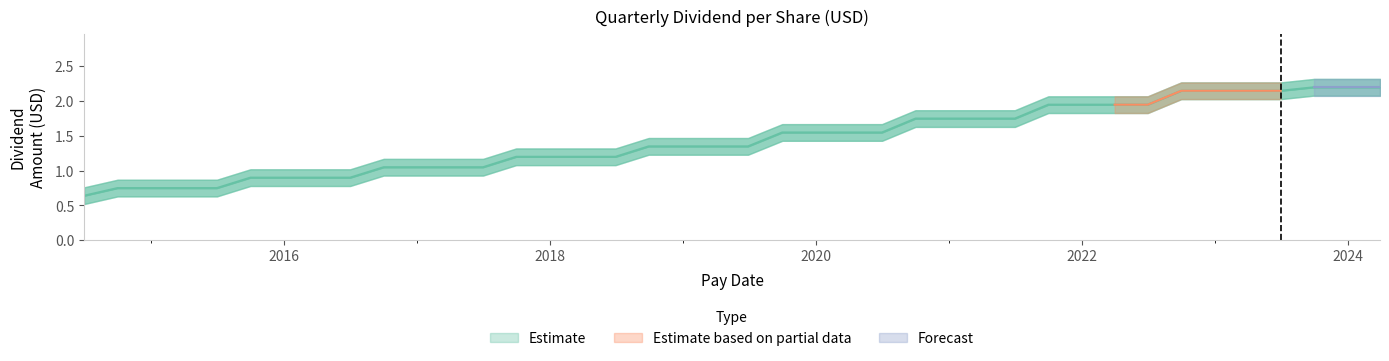

Reading left to right, list all the values displayed in this chart.

0.6	0.8	0.8	0.8	0.8	0.9	0.9	0.9	0.9	1.1	1.1	1.1	1.1	1.2	1.2	1.2	1.2	1.4	1.4	1.4	1.4	1.6	1.6	1.6	1.6	1.8	1.8	1.8	1.8	1.9	1.9	1.9	1.9	2.1	2.1	2.1	2.1	2.2	2.2	2.2